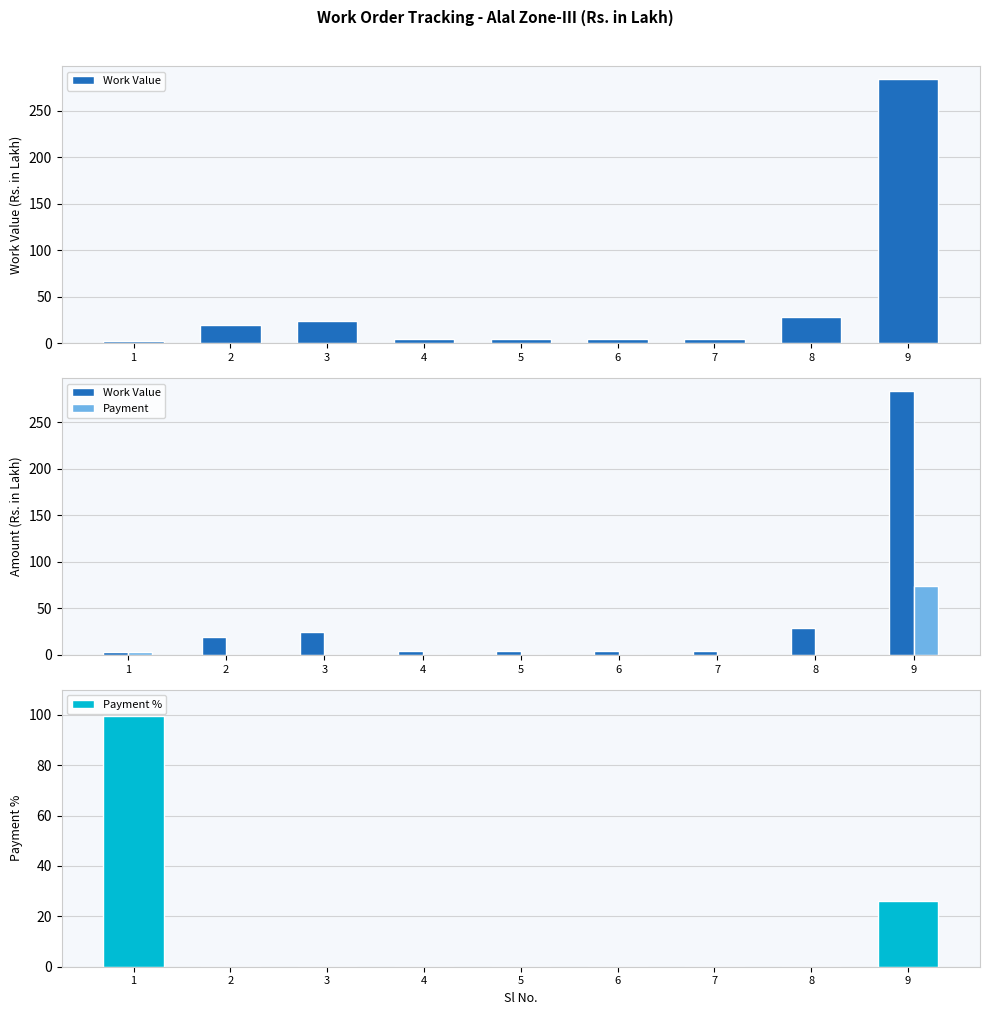

Does the chart contain stacked bars?

No